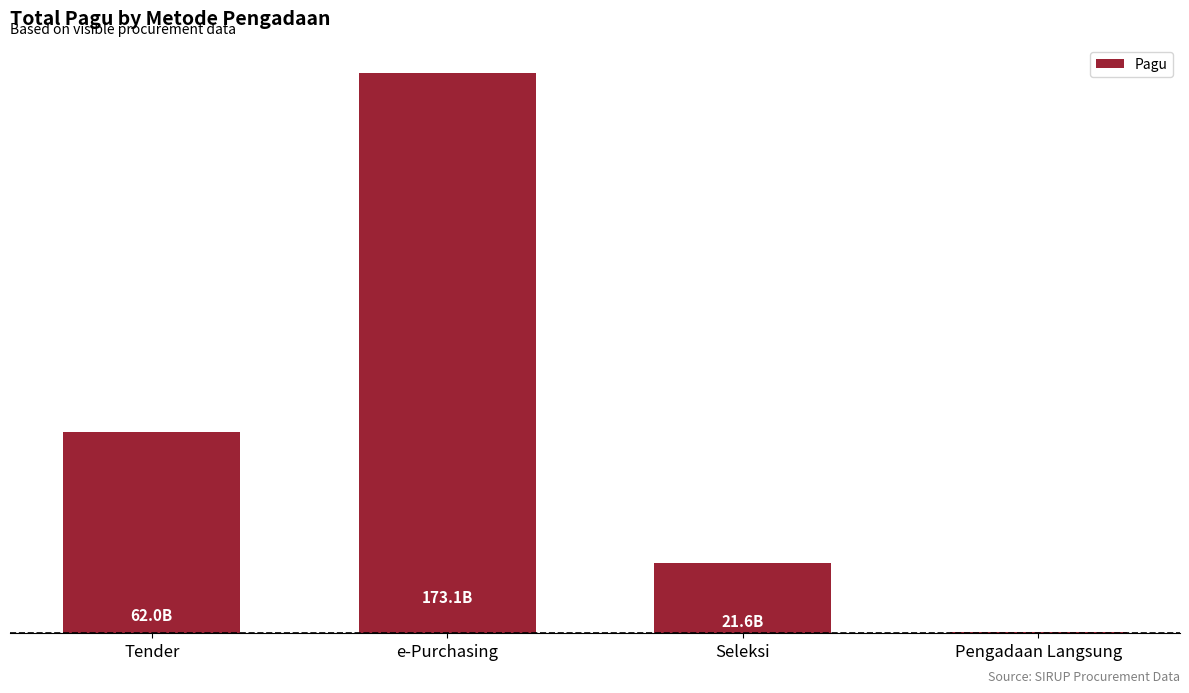

Are the bars horizontal?

No